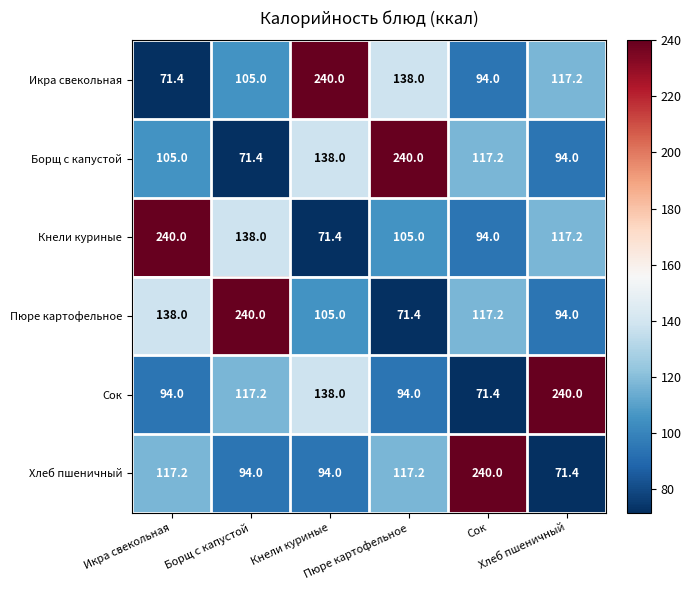

What is the minimum value shown in the chart?

71.4